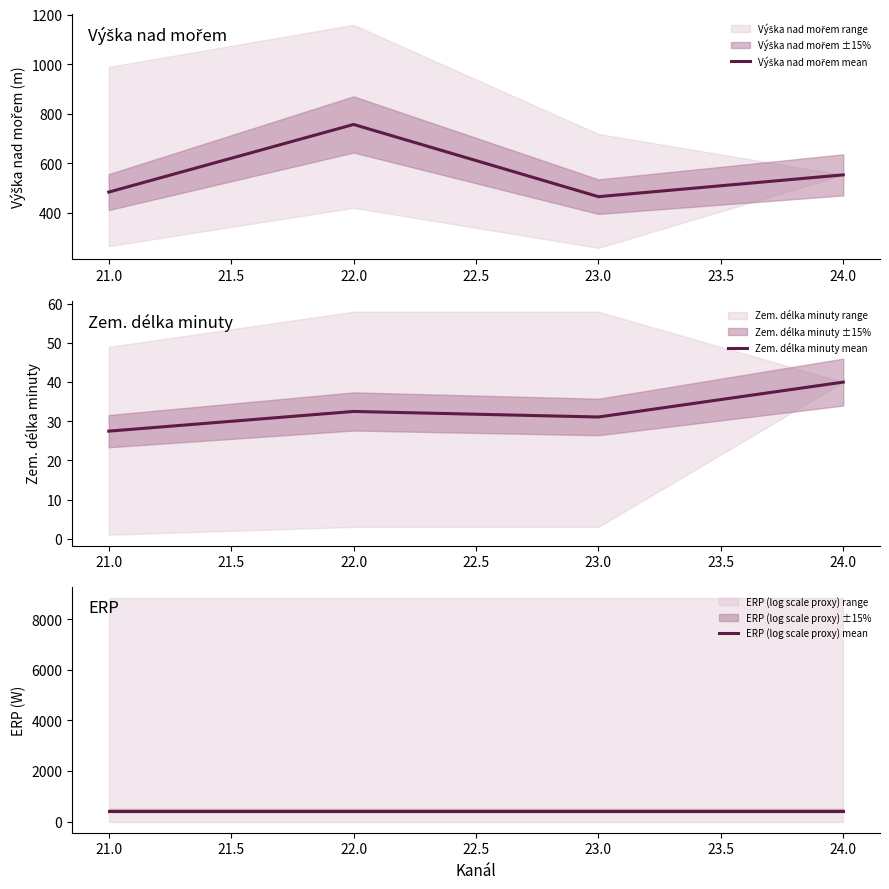

The Zem. délka minuty mean series shows 10.4 at 24.0. True or false?

False